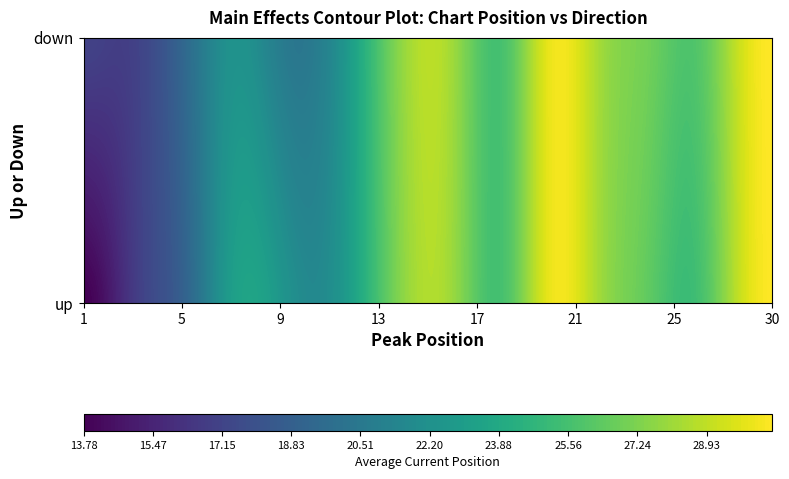

What is the total value across all series at 26?

52